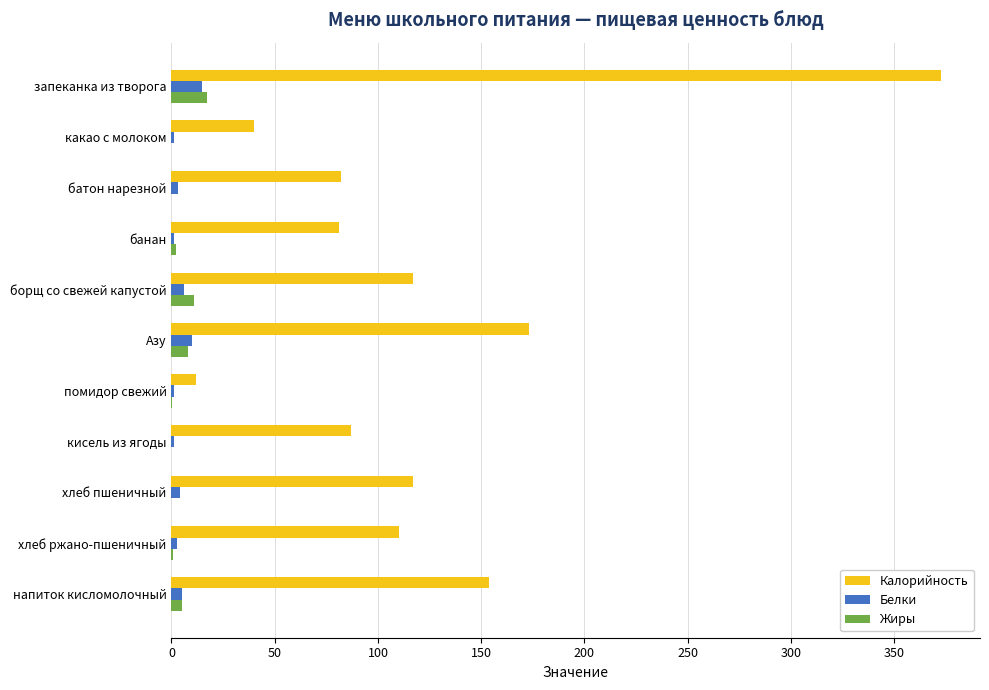

Which category has the highest value across all series?

запеканка из творога